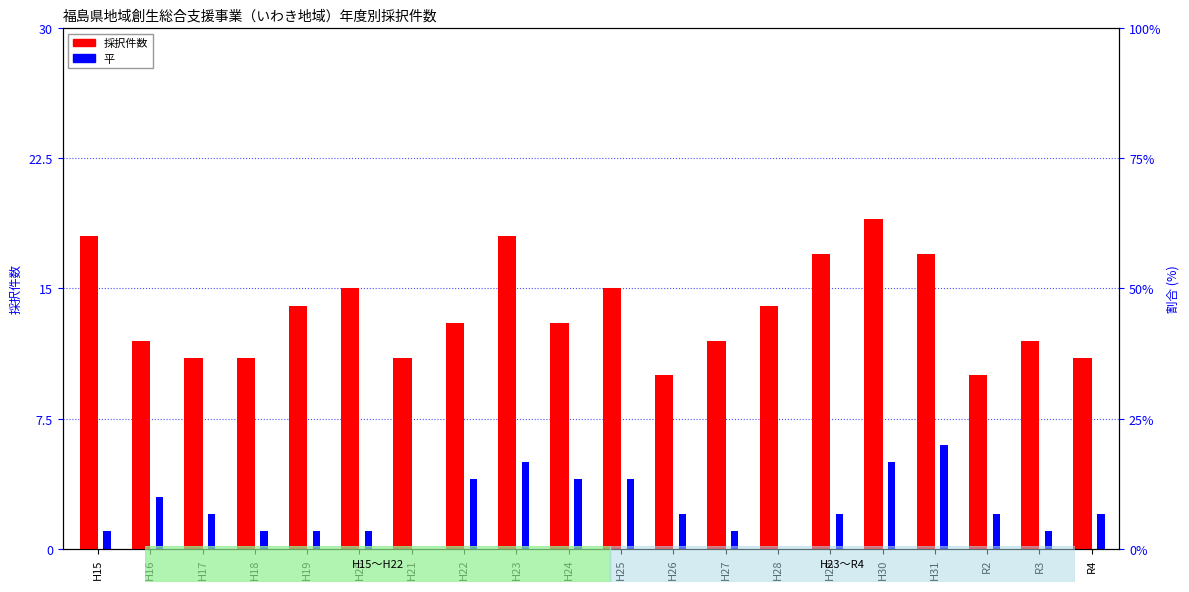

At how many categories does at least one series exceed 2?

20